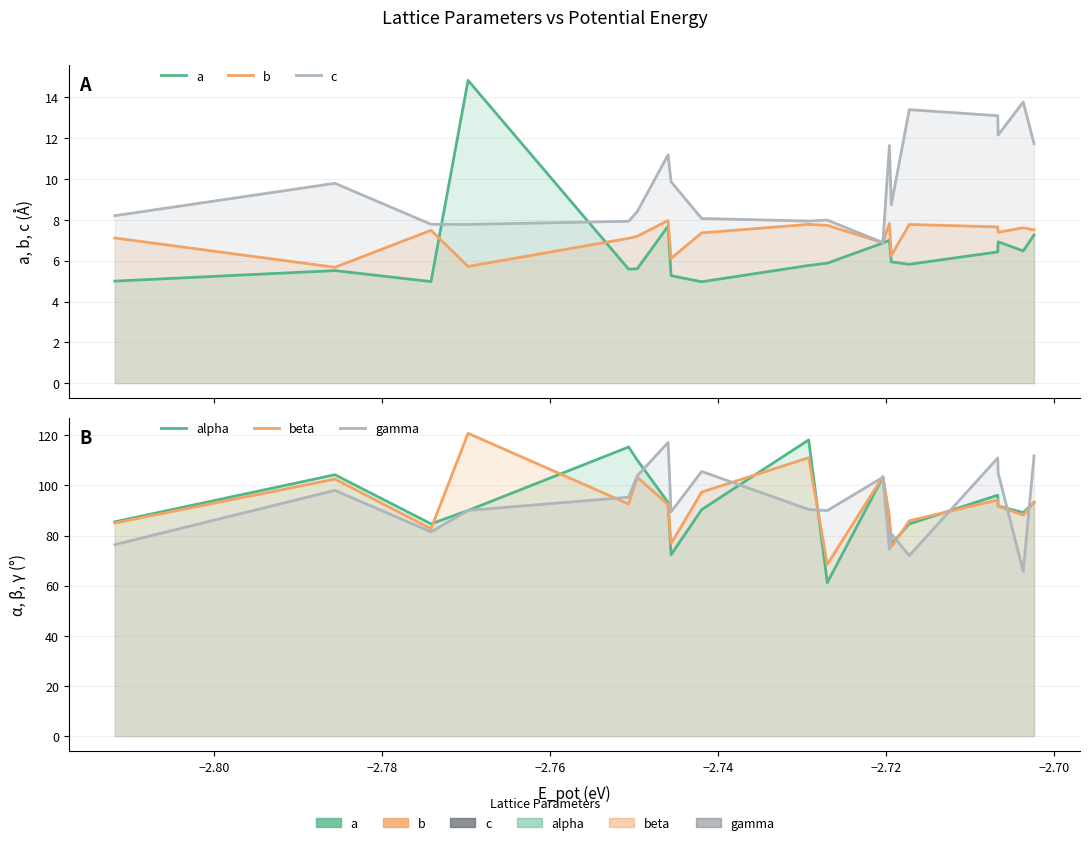

Which series has the widest spread of values?

alpha